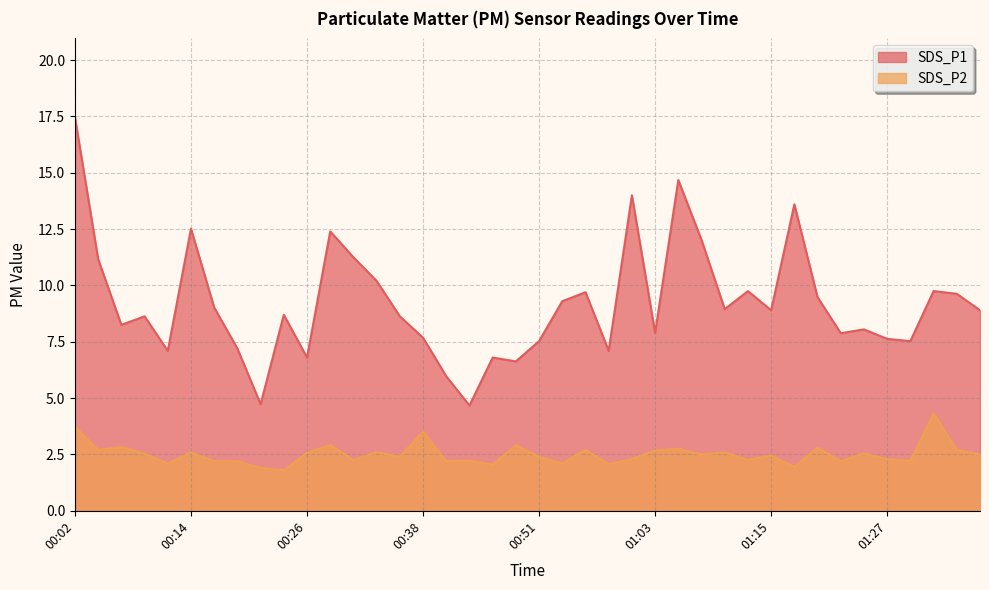

Rank the categories by SDS_P1 value from lowest to highest.

00:43, 00:21, 00:41, 00:48, 00:26, 00:46, 00:12, 00:58, 00:19, 00:51, 01:30, 01:27, 00:38, 01:22, 01:03, 01:25, 00:07, 00:09, 00:36, 00:24, 01:15, 01:37, 01:10, 00:16, 00:53, 01:20, 01:34, 00:55, 01:12, 01:32, 00:34, 00:04, 00:31, 01:08, 00:29, 00:14, 01:17, 01:00, 01:05, 00:02